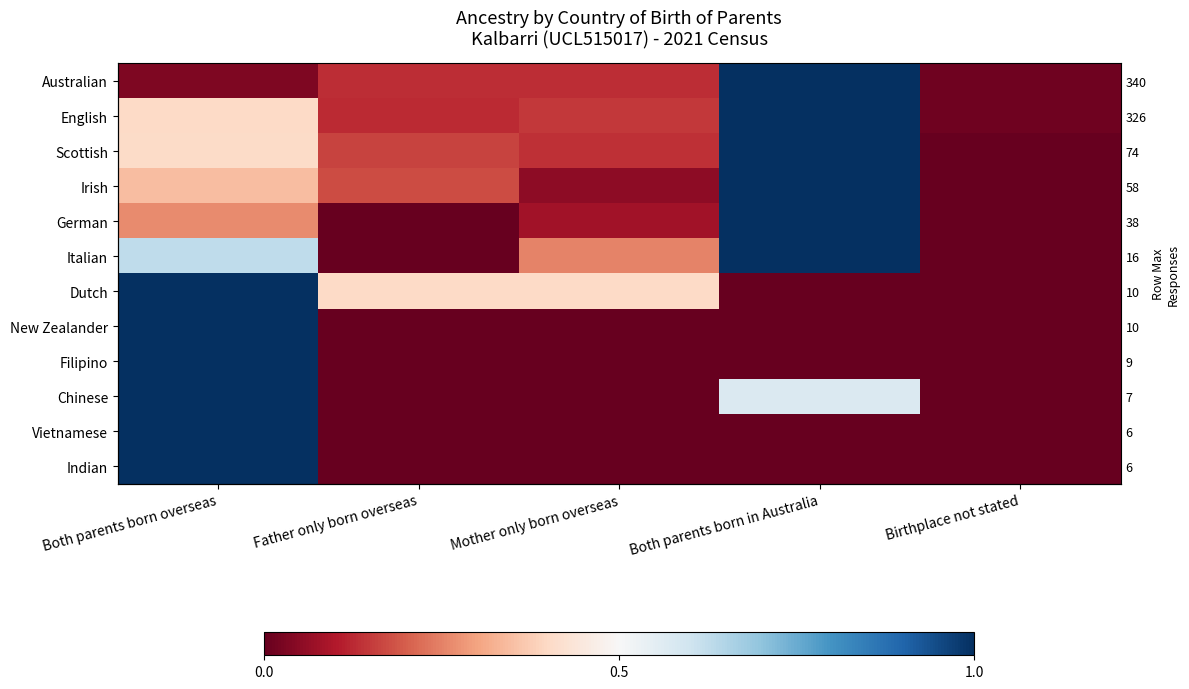

What is the sum of the Dutch values at Birthplace not stated and Father only born overseas?

0.4